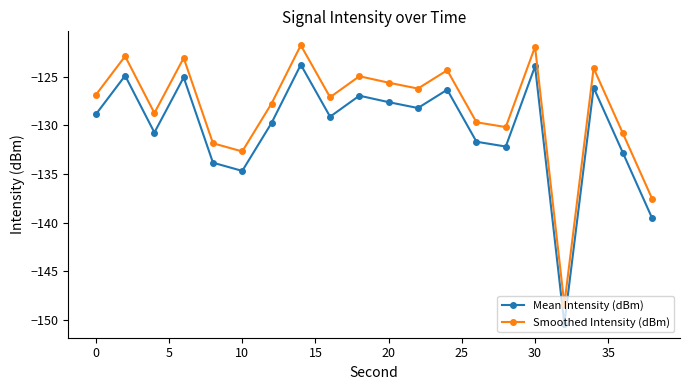

What are all the series names shown in the legend?

Mean Intensity (dBm), Smoothed Intensity (dBm)